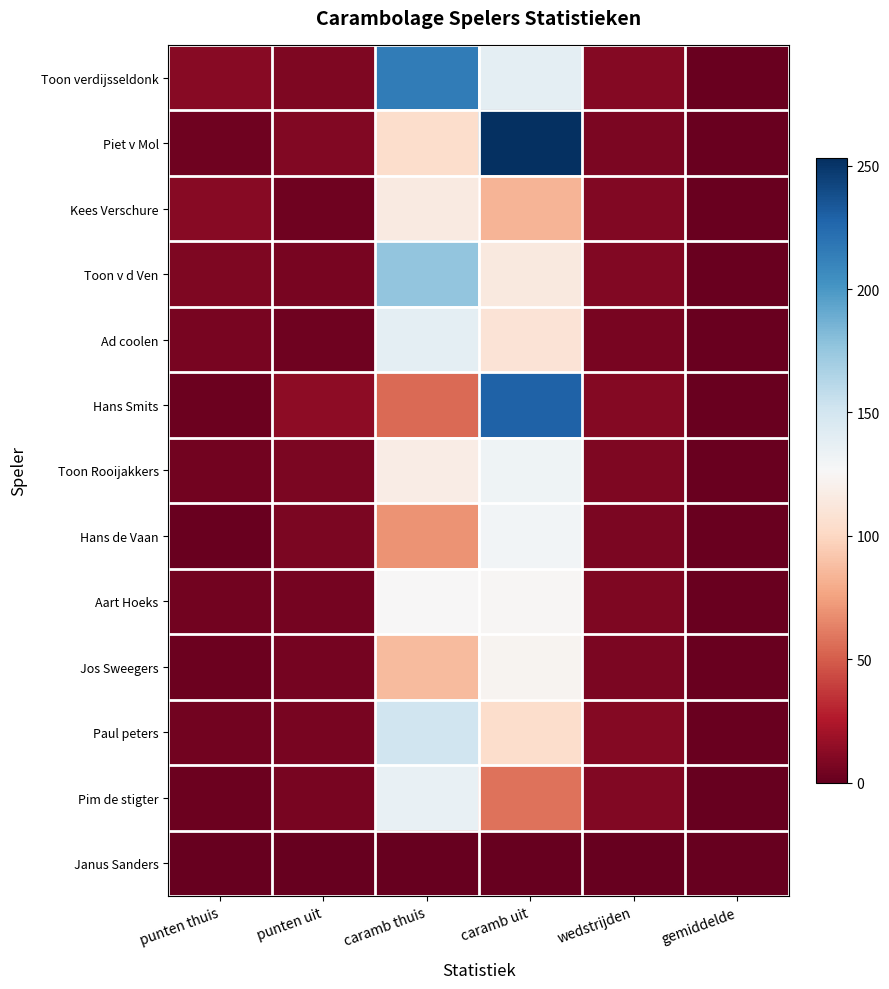

Reading left to right, transcribe all the data shown in this chart.

Toon verdijsseldonk: punten thuis=11.0	punten uit=8.0	caramb thuis=215.0	caramb uit=139.0	wedstrijden=10.0	gemiddelde=1.9
Piet v Mol: punten thuis=3.0	punten uit=9.0	caramb thuis=104.0	caramb uit=253.0	wedstrijden=7.0	gemiddelde=1.7
Kees Verschure: punten thuis=11.0	punten uit=3.0	caramb thuis=115.0	caramb uit=84.0	wedstrijden=9.0	gemiddelde=1.6
Toon v d Ven: punten thuis=8.0	punten uit=6.0	caramb thuis=176.0	caramb uit=114.0	wedstrijden=9.0	gemiddelde=1.6
Ad coolen: punten thuis=6.0	punten uit=3.0	caramb thuis=139.0	caramb uit=109.0	wedstrijden=6.0	gemiddelde=1.5
Hans Smits: punten thuis=2.0	punten uit=13.0	caramb thuis=55.0	caramb uit=229.0	wedstrijden=10.0	gemiddelde=1.5
Toon Rooijakkers: punten thuis=4.0	punten uit=7.0	caramb thuis=117.0	caramb uit=132.0	wedstrijden=8.0	gemiddelde=1.4
Hans de Vaan: punten thuis=1.0	punten uit=7.0	caramb thuis=70.0	caramb uit=130.0	wedstrijden=7.0	gemiddelde=1.1
Aart Hoeks: punten thuis=4.0	punten uit=5.0	caramb thuis=126.0	caramb uit=125.0	wedstrijden=8.0	gemiddelde=1.1
Jos Sweegers: punten thuis=2.0	punten uit=5.0	caramb thuis=86.0	caramb uit=123.0	wedstrijden=7.0	gemiddelde=1.0
Paul peters: punten thuis=4.0	punten uit=6.0	caramb thuis=152.0	caramb uit=104.0	wedstrijden=10.0	gemiddelde=1.0
Pim de stigter: punten thuis=2.0	punten uit=6.0	caramb thuis=136.0	caramb uit=58.0	wedstrijden=9.0	gemiddelde=0.9
Janus Sanders: punten thuis=0.0	punten uit=0.0	caramb thuis=0.0	caramb uit=0.0	wedstrijden=0.0	gemiddelde=0.0